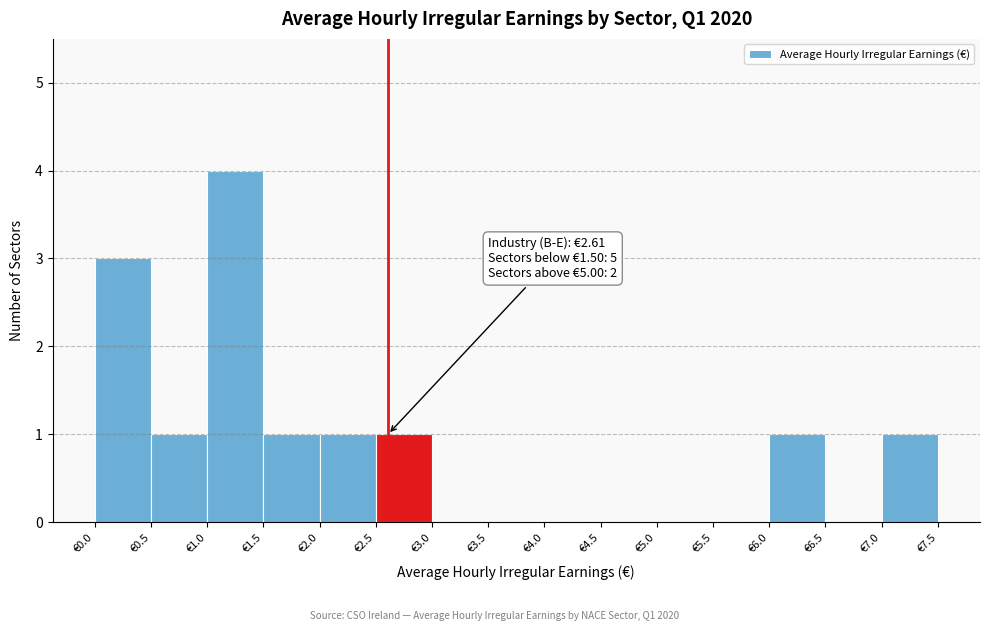

Which range on the x-axis has the tallest bar?

1.0 to 1.5